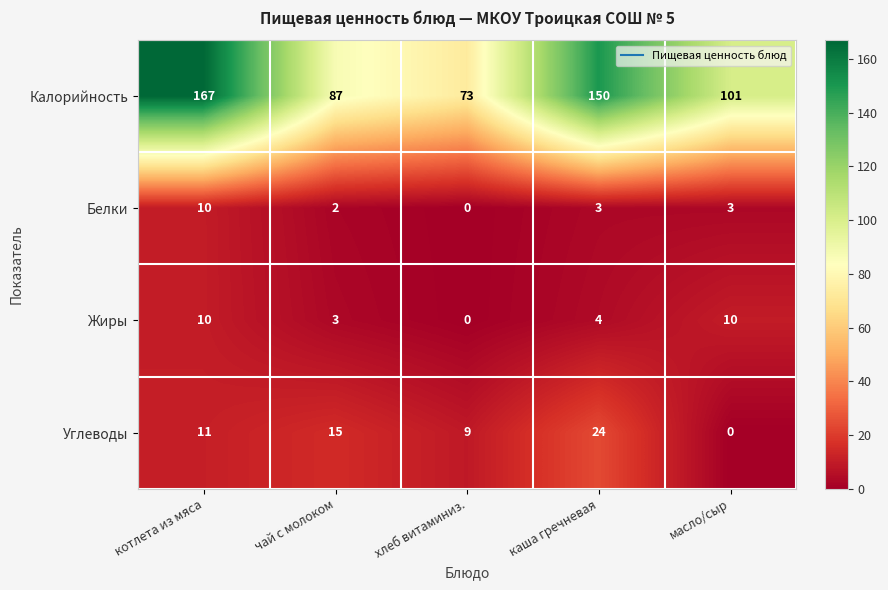

At how many categories does at least one series exceed 84?

4